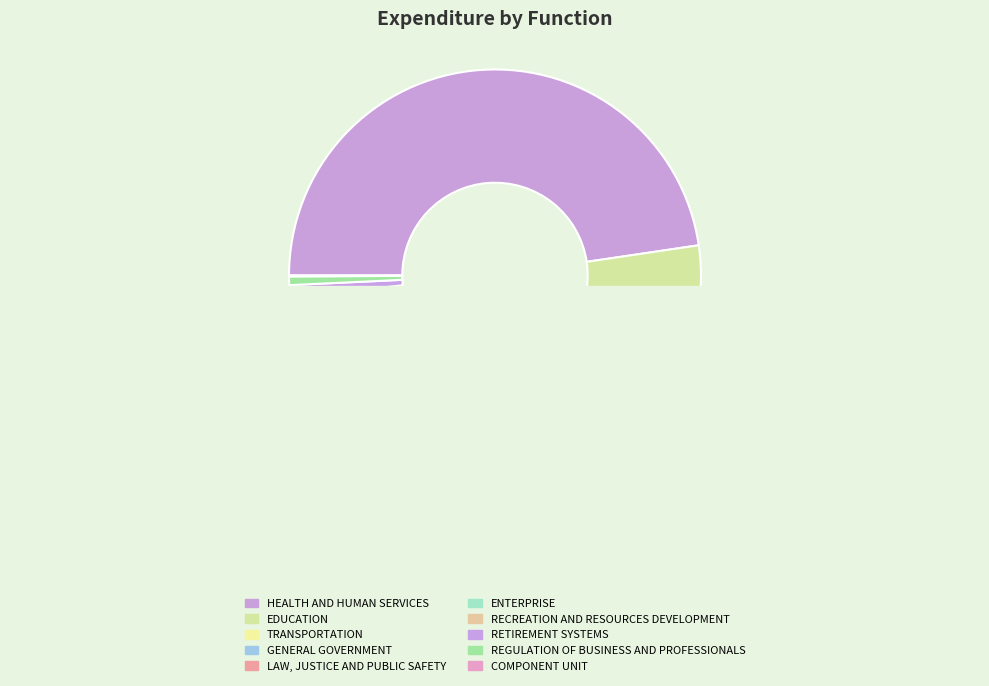

What portion of the pie excludes ENTERPRISE?

98.0%